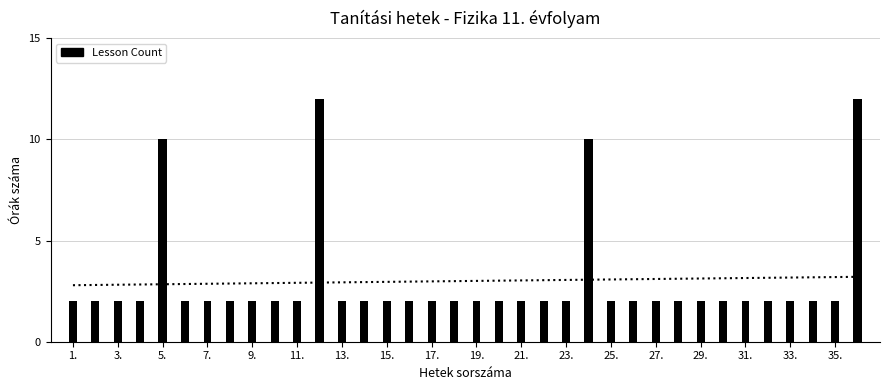

Does the chart contain stacked bars?

No